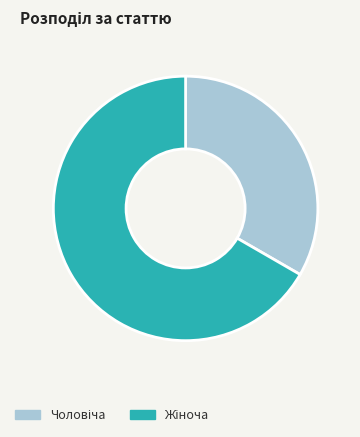

Does any single category account for the majority?

Yes